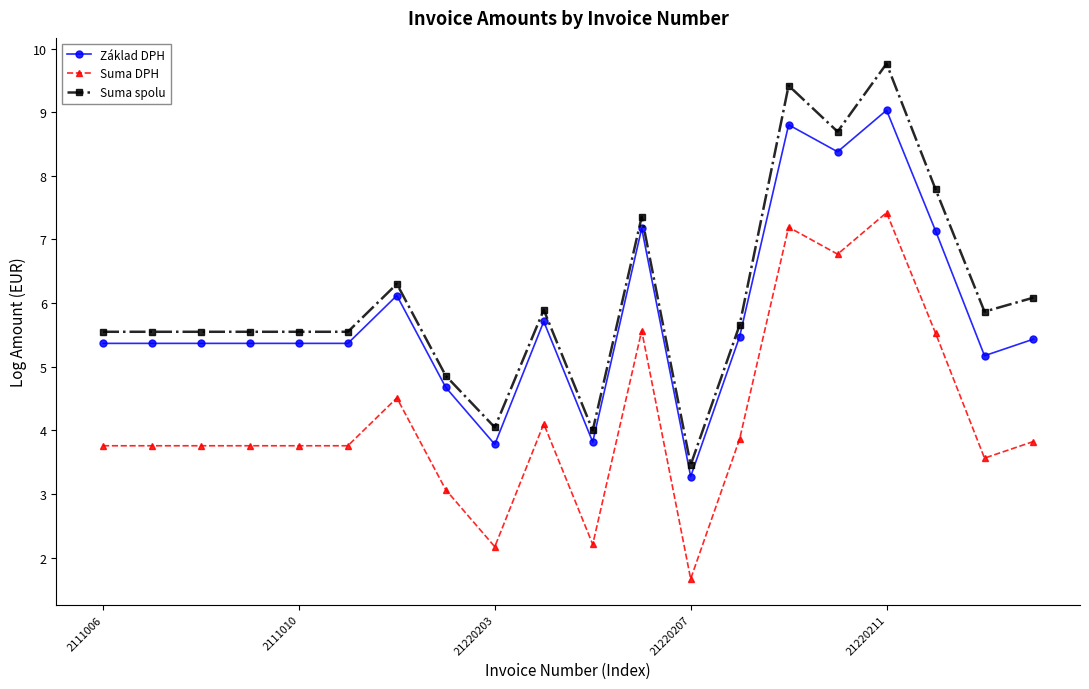

True or false: Suma spolu and Suma DPH cross at least once.

False